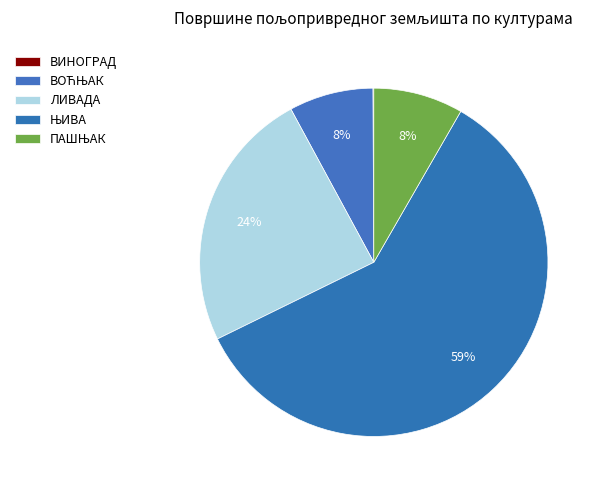

What is the majority slice?

ЊИВА